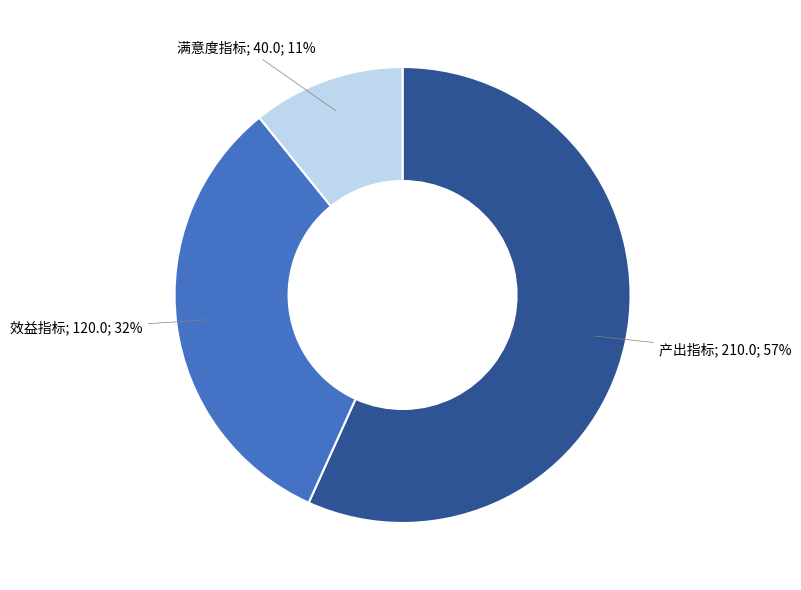

To the nearest percent, what is the difference between the largest and smallest slice percentages?

46%